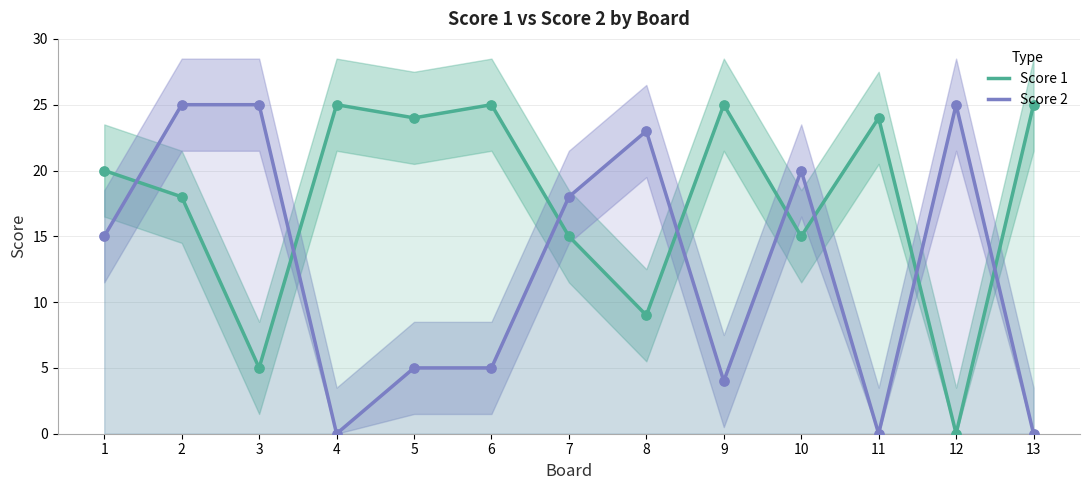

Is the value of Score 1 at 7 greater than the value of Score 2 at 5?

Yes